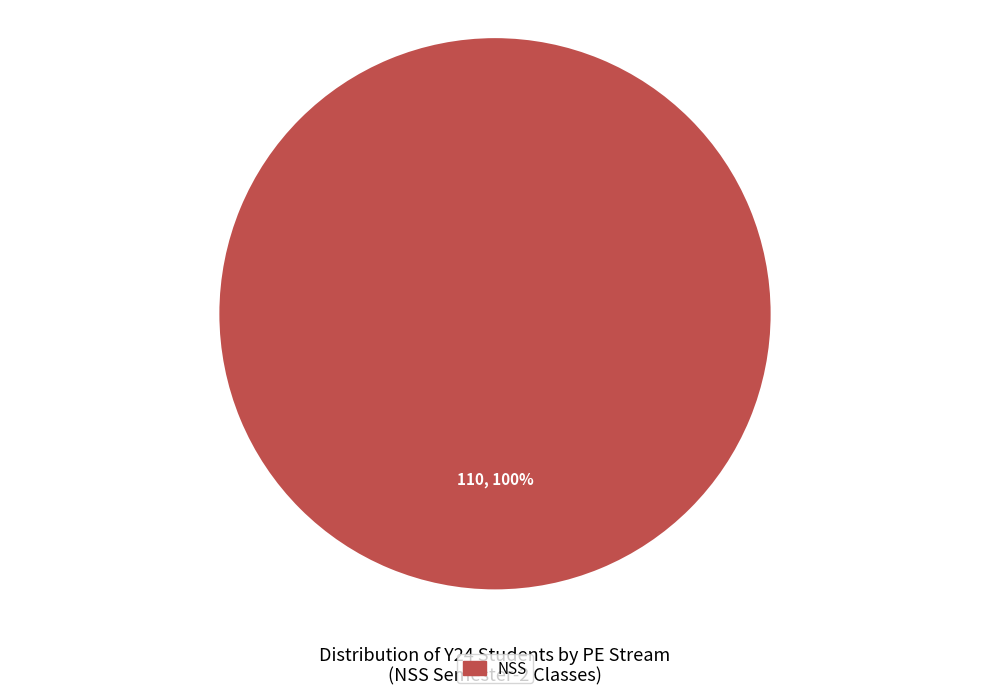

Is there any slice that represents more than half of the pie?

Yes